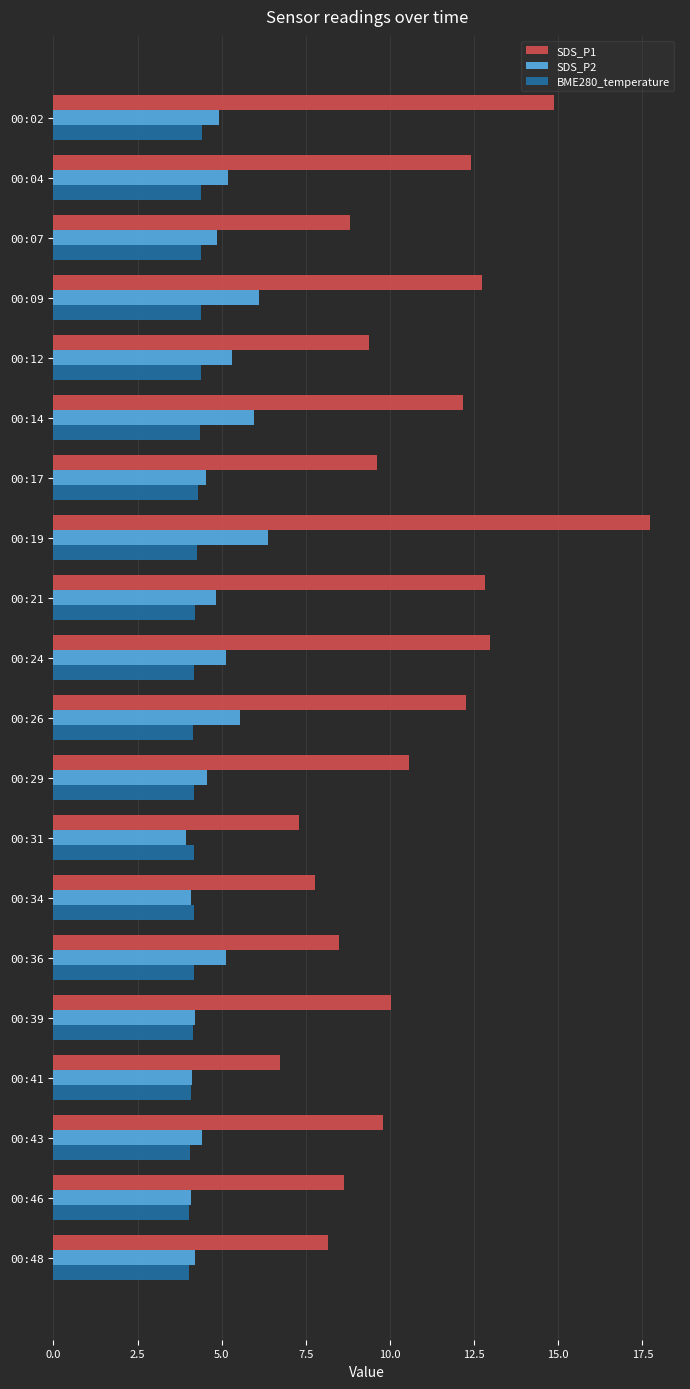

What is the average value of the SDS_P2 series?

4.9